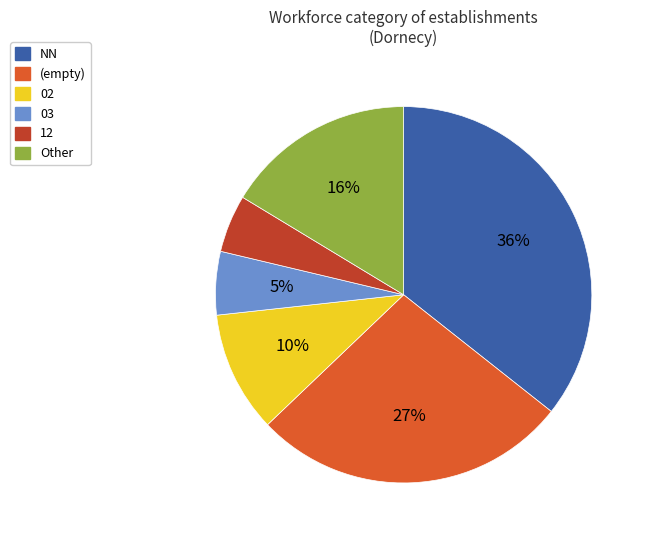

To the nearest percent, what is the difference between the 02 and (empty) slice percentages?

17%